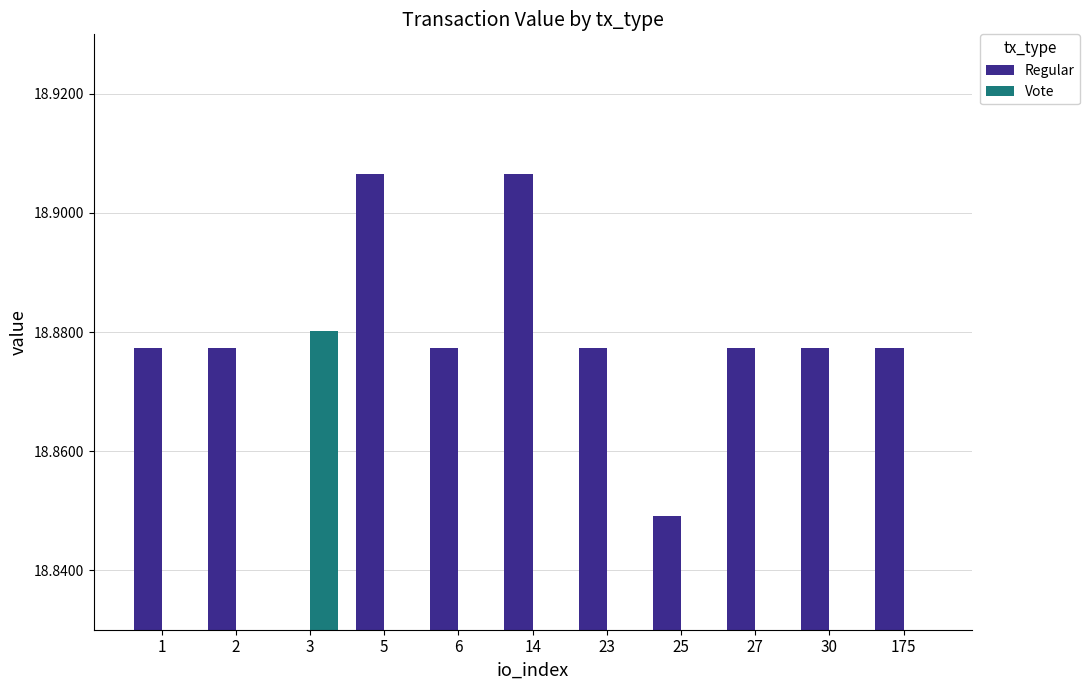

How many bars are there in total?

22